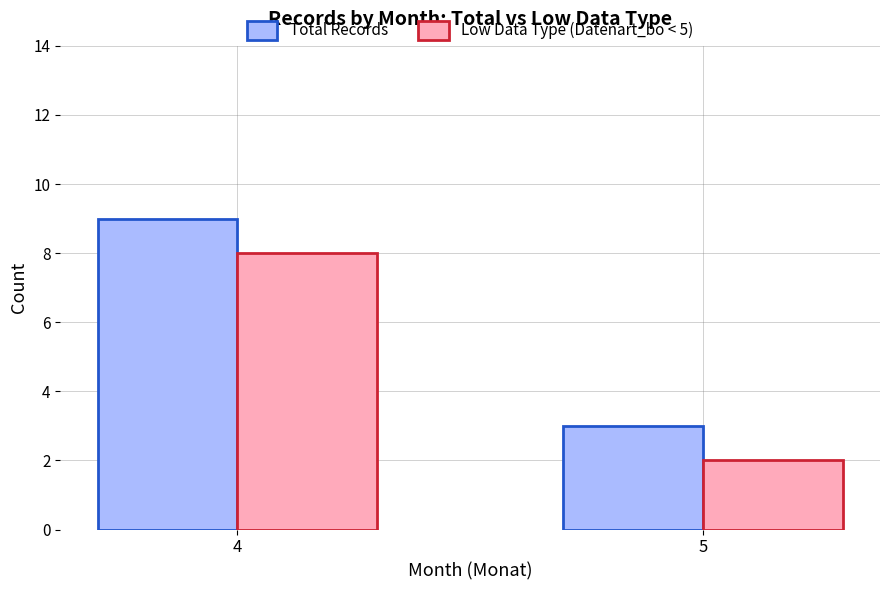

What is the approximate value of Total Records at 5?

3